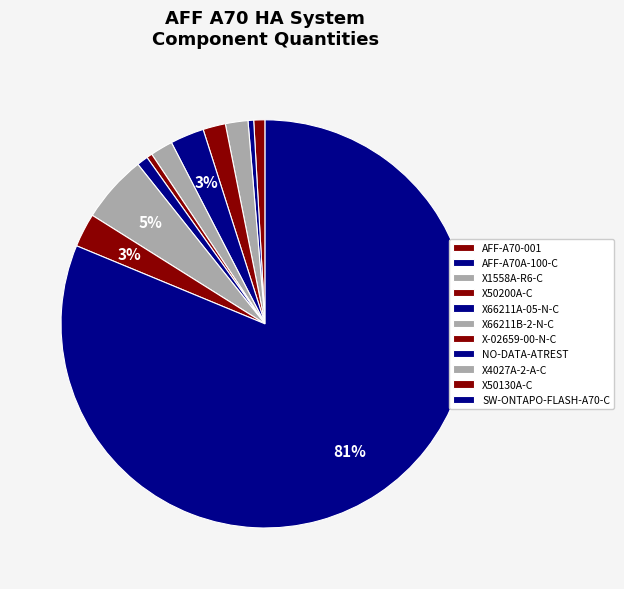

Count the number of slices in the pie.

11